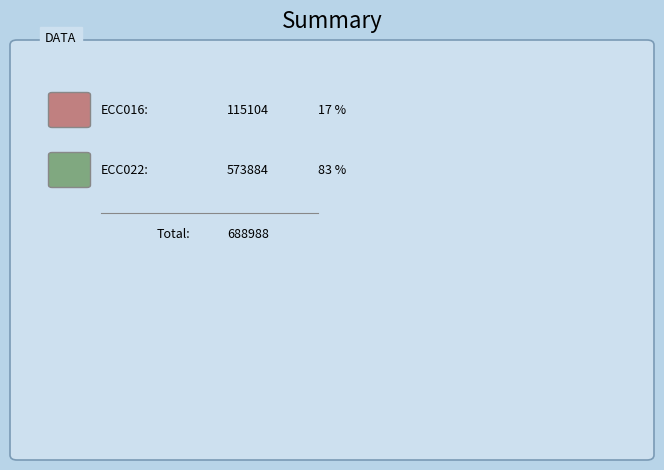

The ECC016 slice represents 9% of the pie. True or false?

False